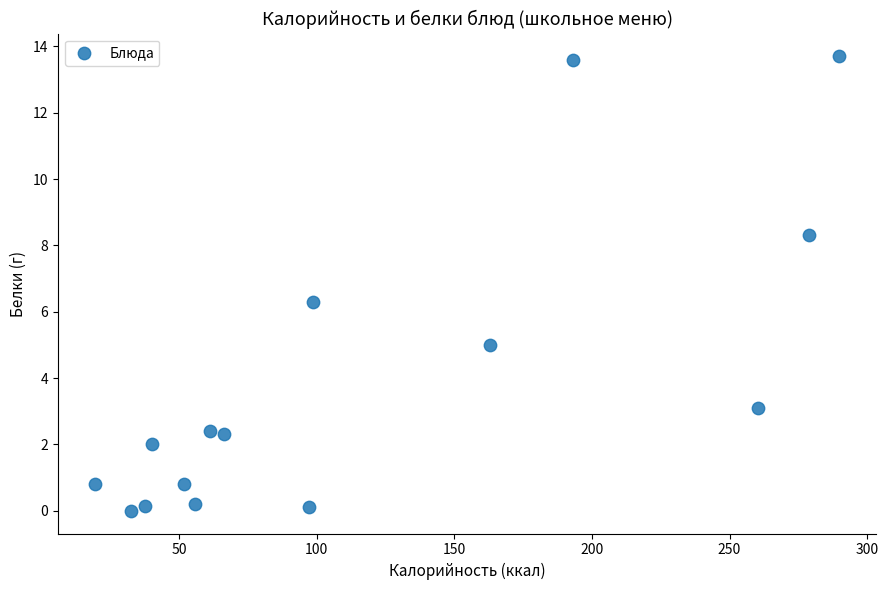

What is the range of X values (max minus min)?

270.4